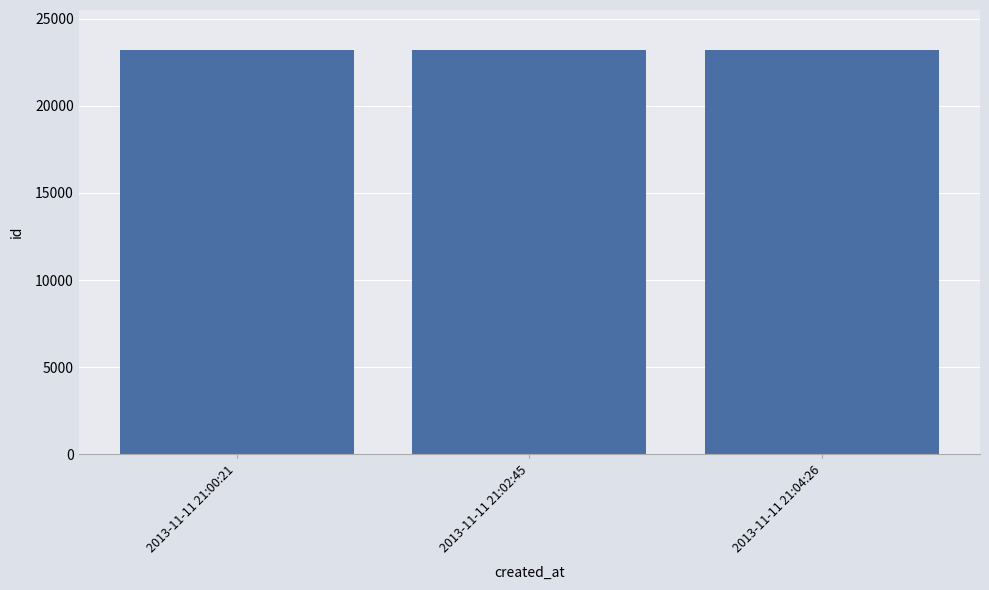

What is the sum of the values at 2013-11-11 21:02:45 and 2013-11-11 21:04:26?

46355